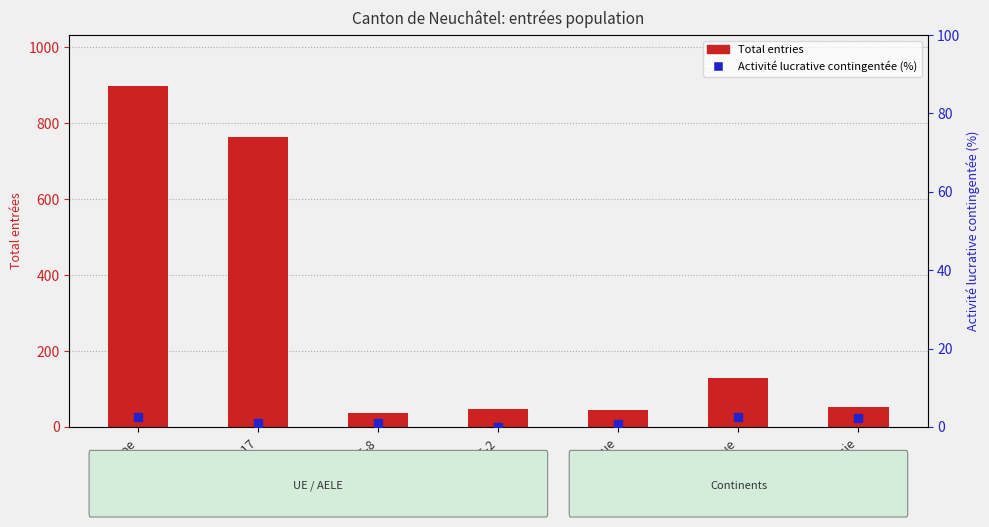

Which series contains the highest Y value?

Total entries